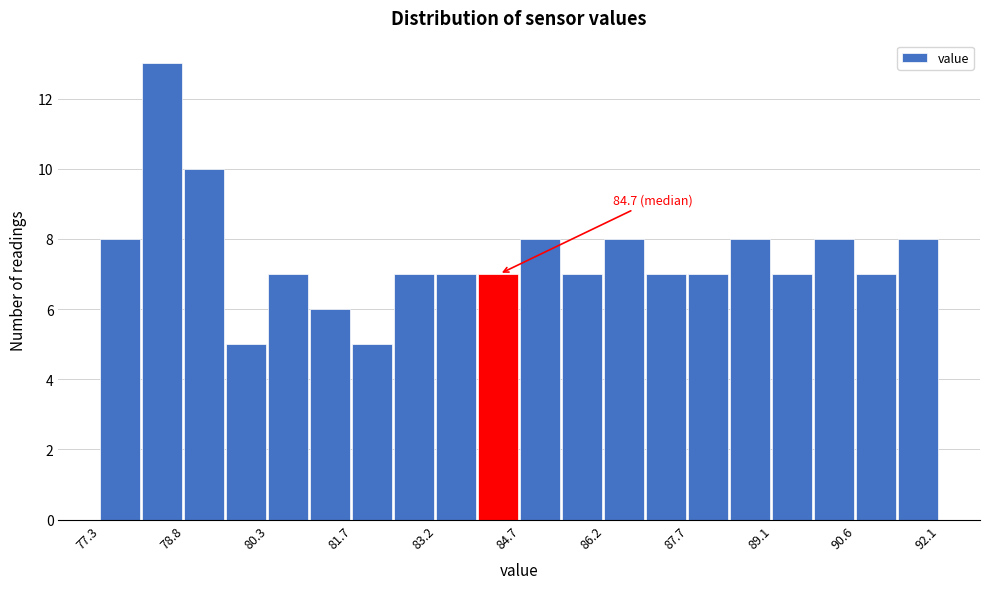

Around what value on the x-axis is the tallest bar? Give the approximate position of its centre, as read against the axis.

78.4